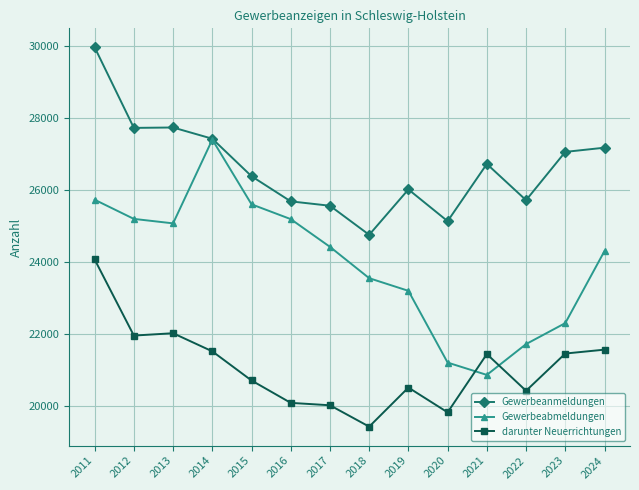

Which category has the lowest value in the Gewerbeabmeldungen series?

2021